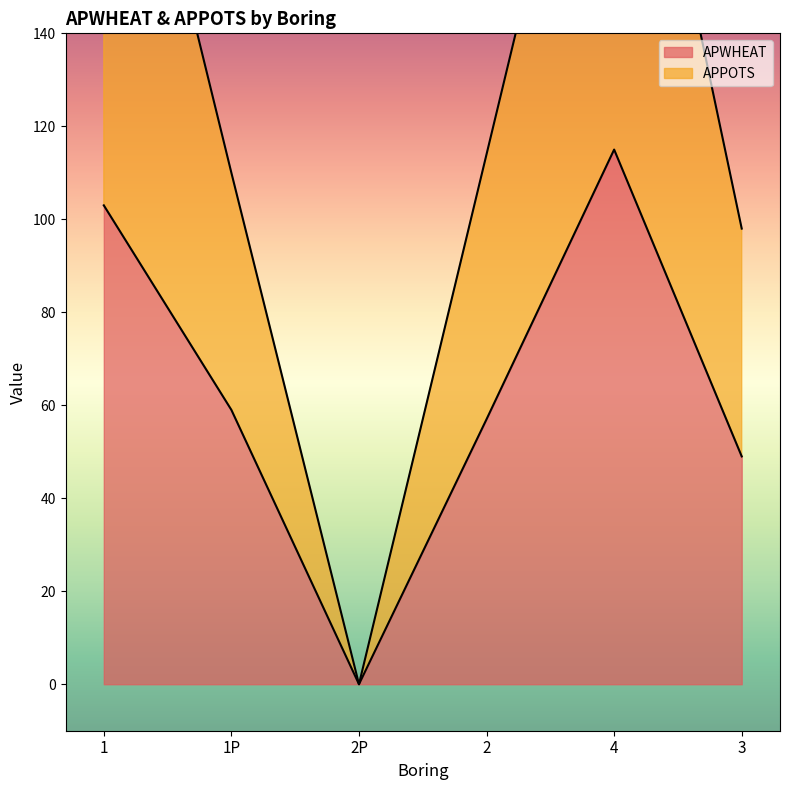

List the series in order of their overall mean, highest first.

APPOTS, APWHEAT